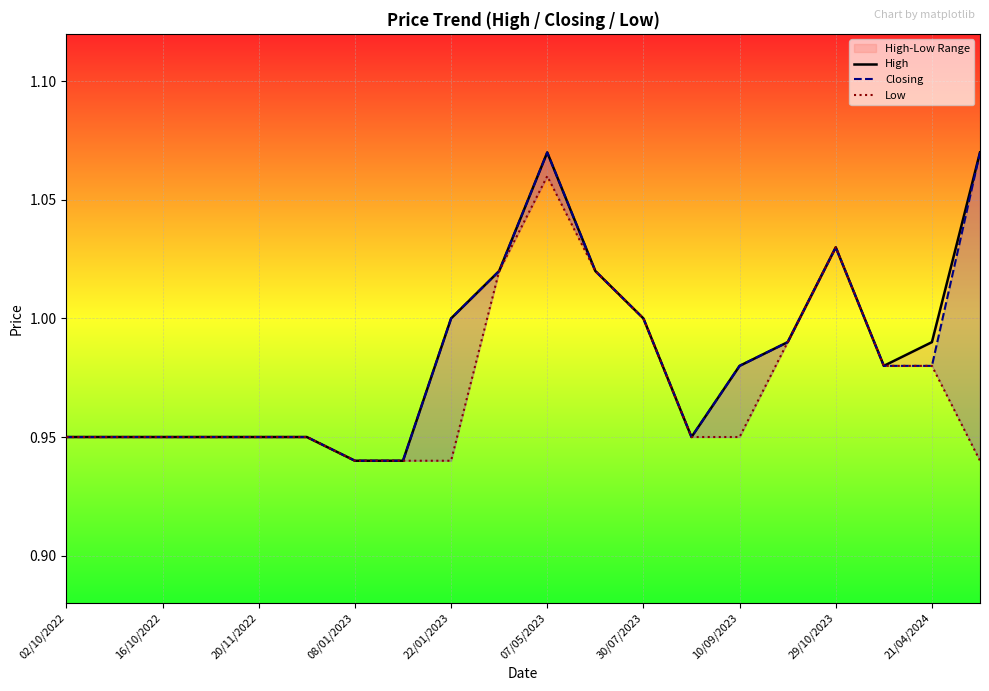

The value of High at 13 is 0.9. True or false?

True